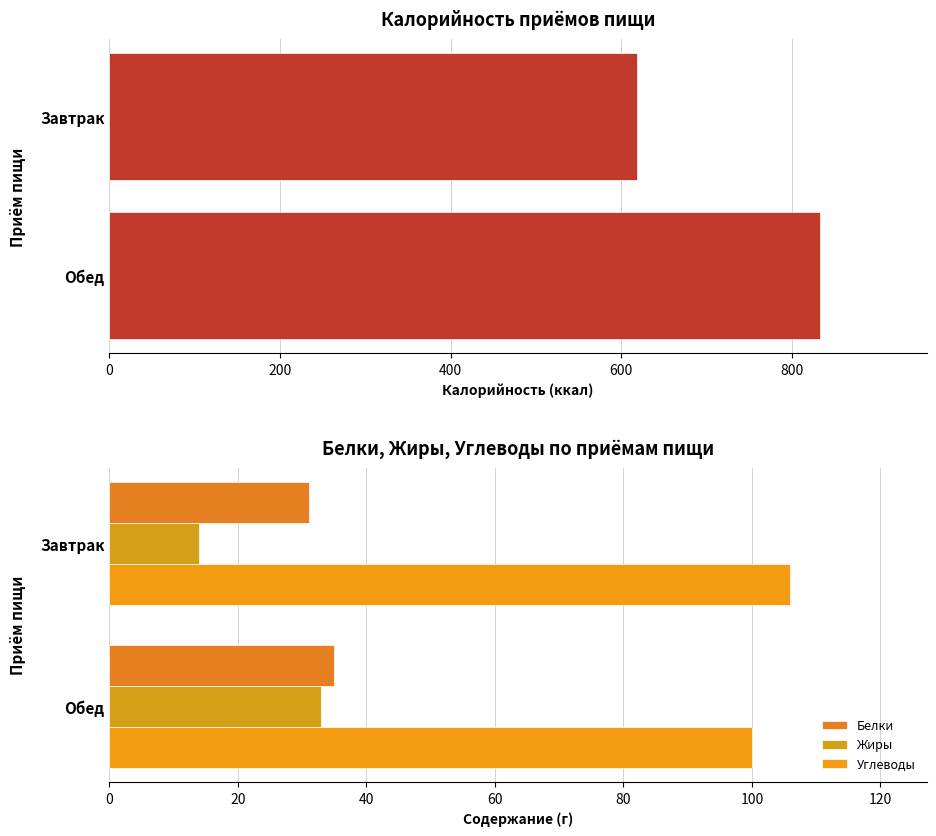

At how many categories does at least one series exceed 812?

1